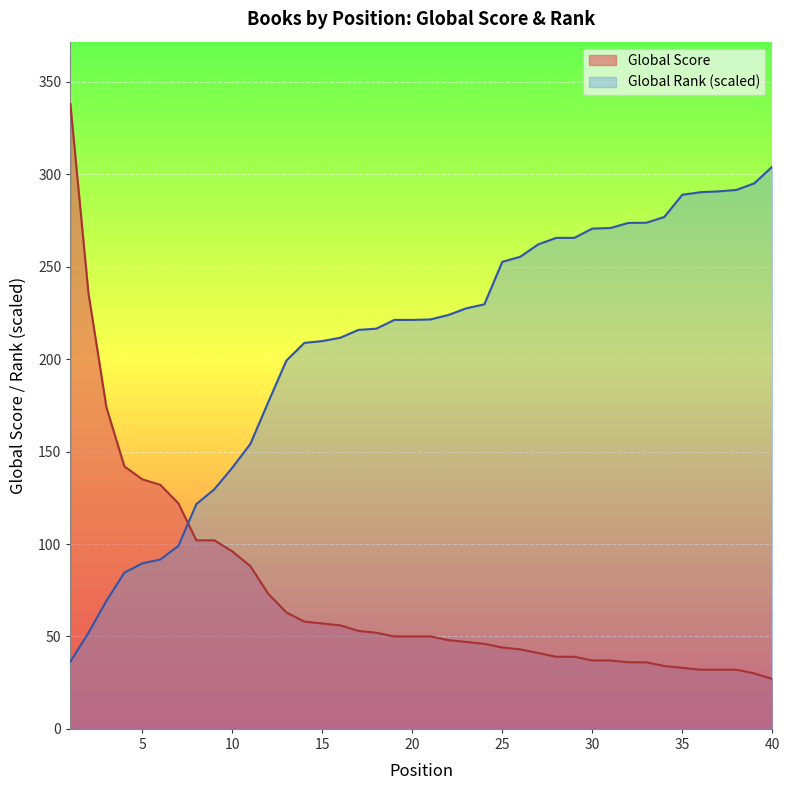

After their last crossing, which series has the higher values: Global Score or Global Rank?

Global Rank